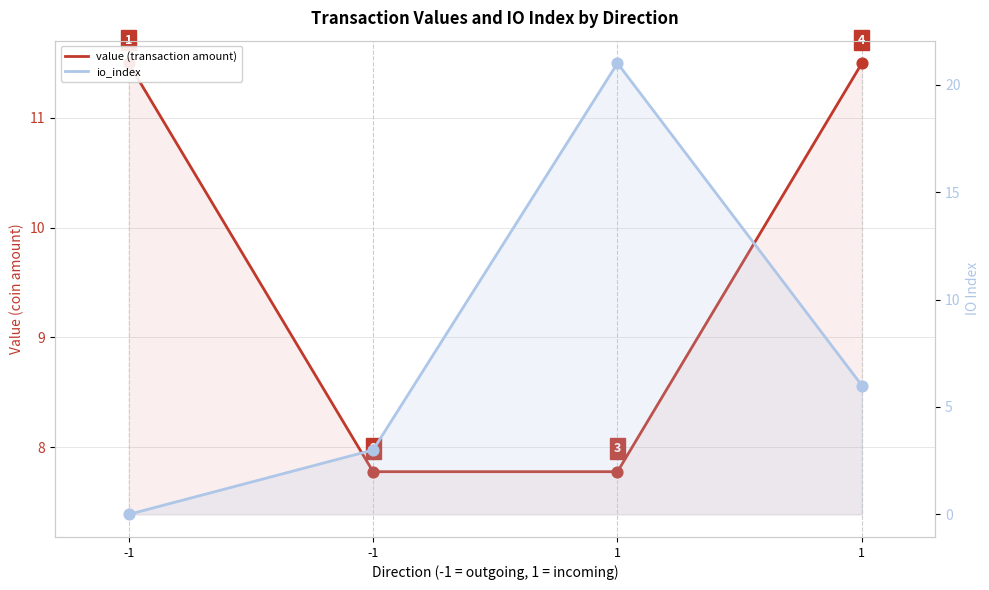

Which series has the largest Y range (max minus min)?

io_index